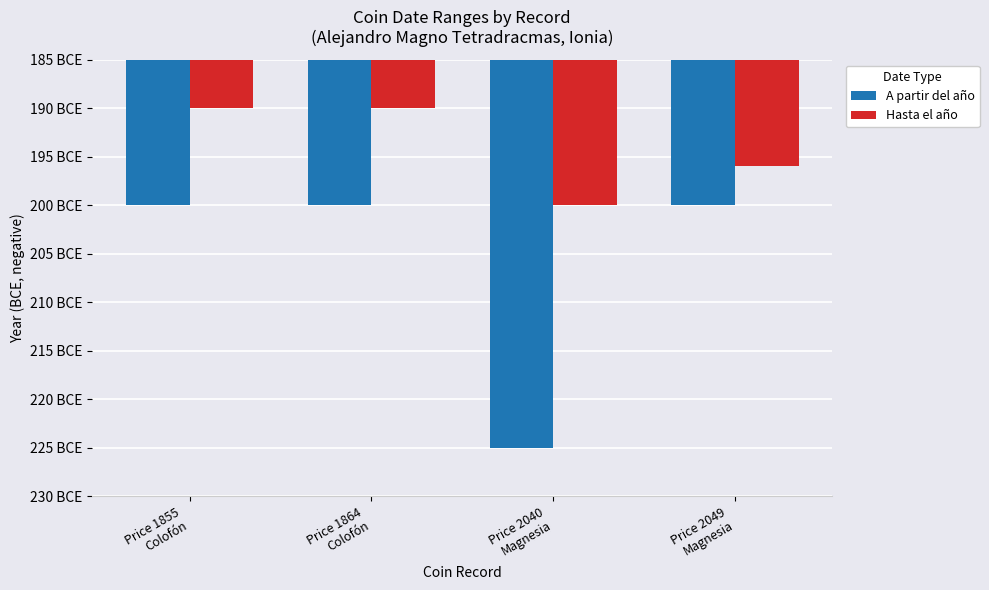

The Hasta el año series shows -200 at Price 2040
Magnesia. True or false?

True